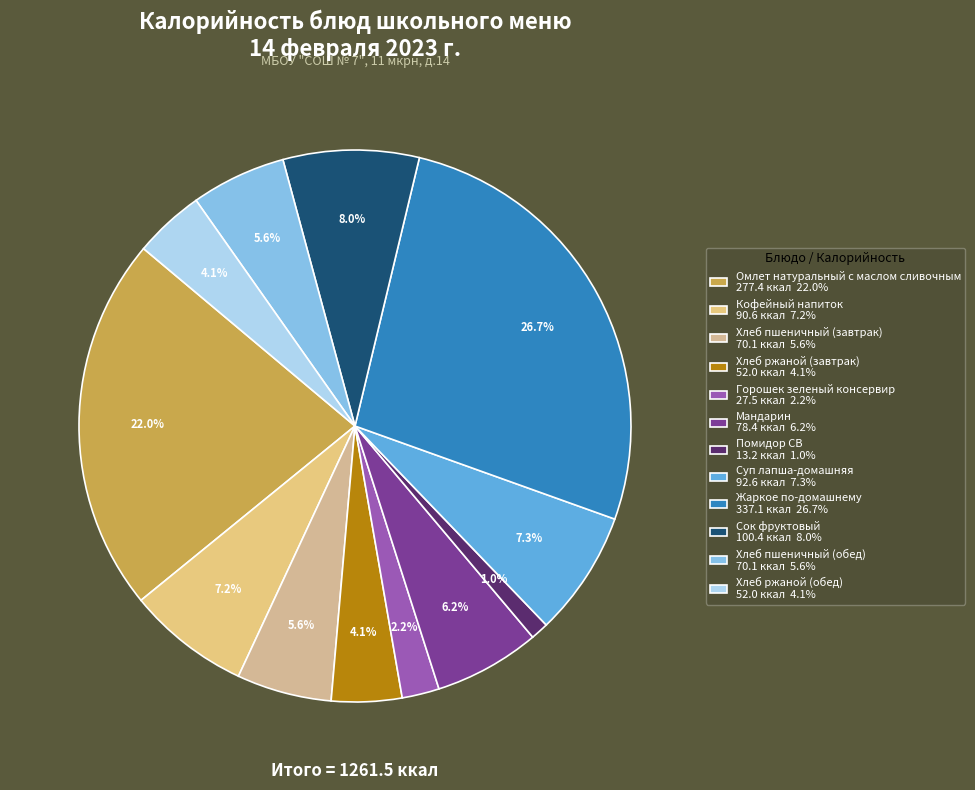

To the nearest percent, what is the average slice percentage?

8%